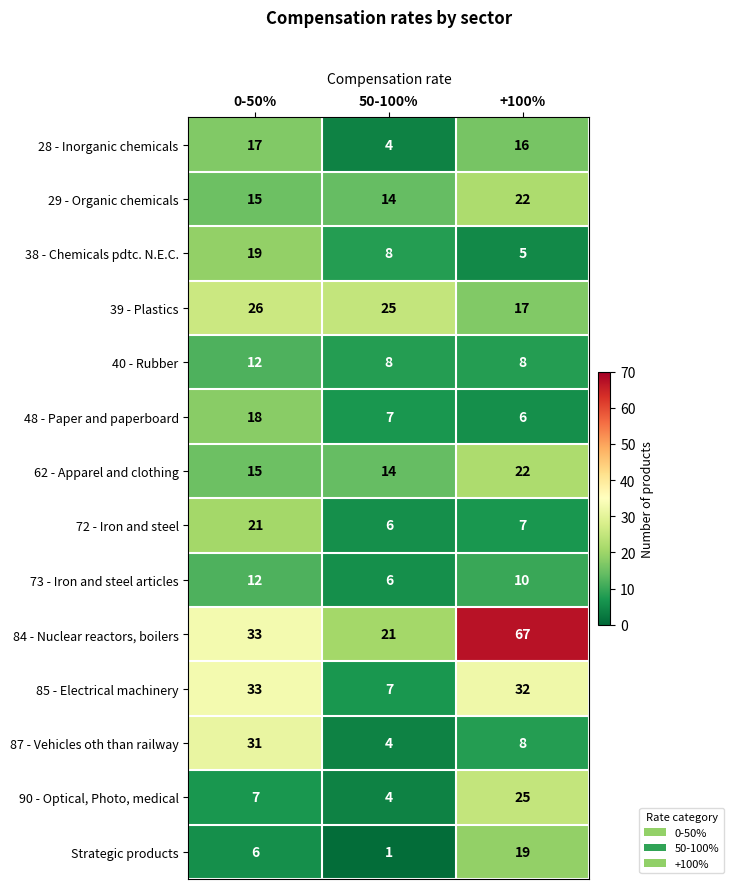

Rank the categories by 72 - Iron and steel value from lowest to highest.

50-100%, +100%, 0-50%